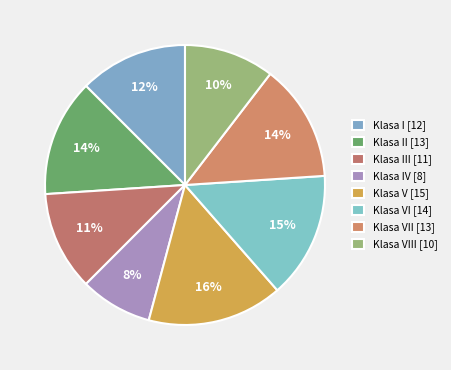

Count the number of slices in the pie.

8